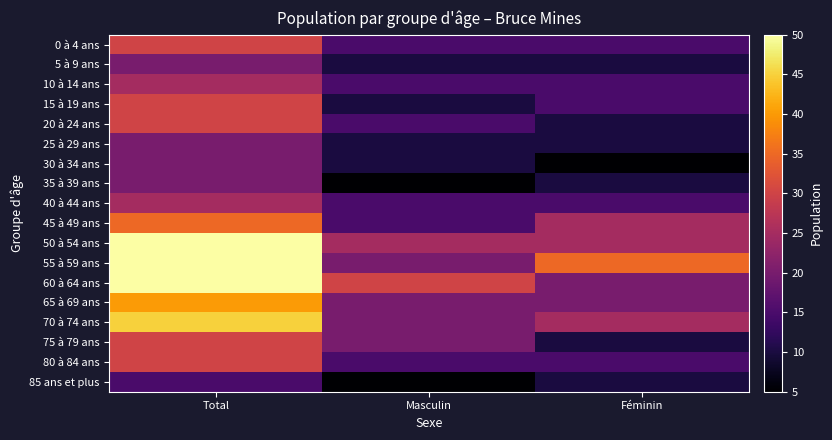

At which category is the sum across all series the highest?

Total